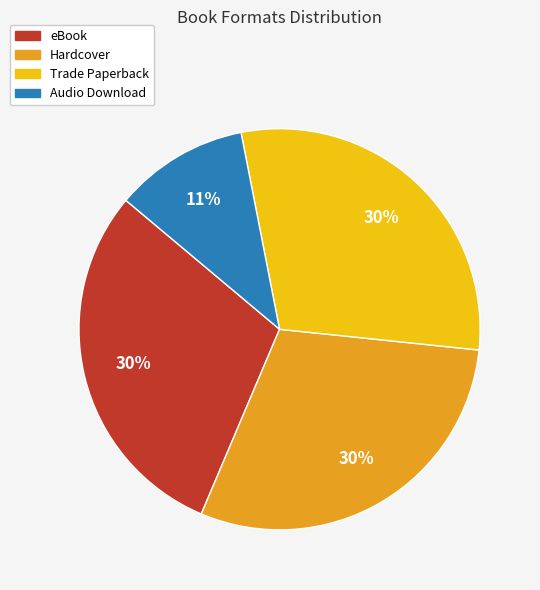

Does any single category account for the majority?

No